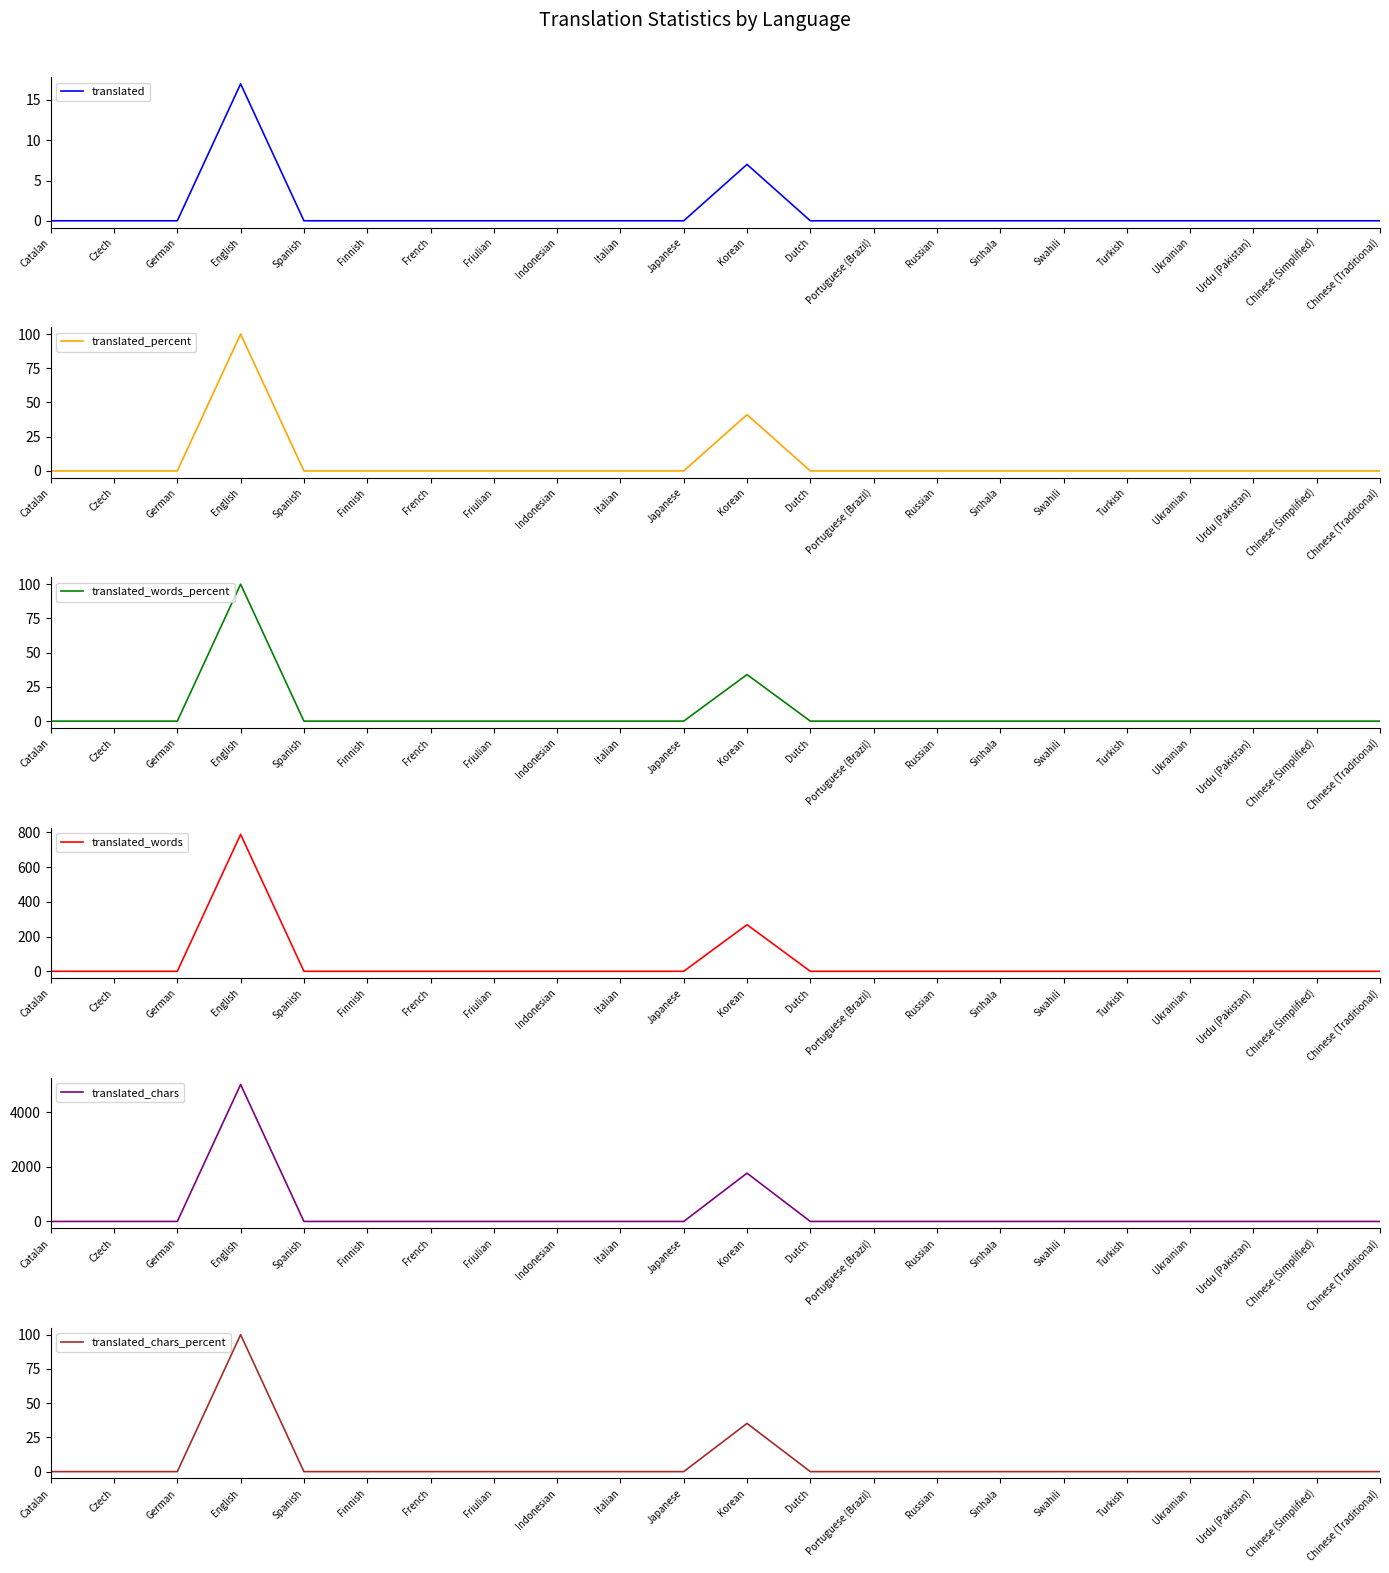

List the series in order of their peak value, lowest first.

translated, translated_percent, translated_words_percent, translated_chars_percent, translated_words, translated_chars